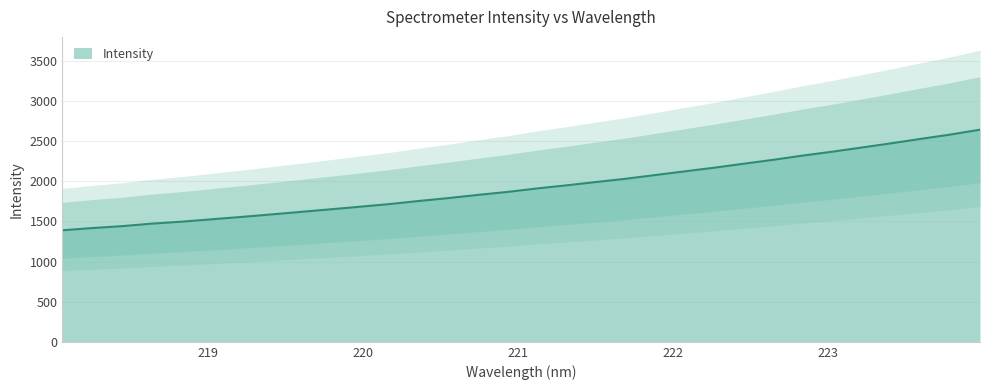

Reading right to left, what are all the values shown in this chart?

2642.4	2581.9	2528.1	2473.1	2420.2	2368.1	2319.7	2266.8	2217.9	2168.3	2122.6	2076.4	2030.3	1989.8	1948.5	1909.5	1866.2	1829.1	1789.2	1753.2	1714.6	1681.5	1649.1	1617.0	1585.3	1554.5	1525.1	1495.9	1471.7	1440.6	1417.0	1389.6